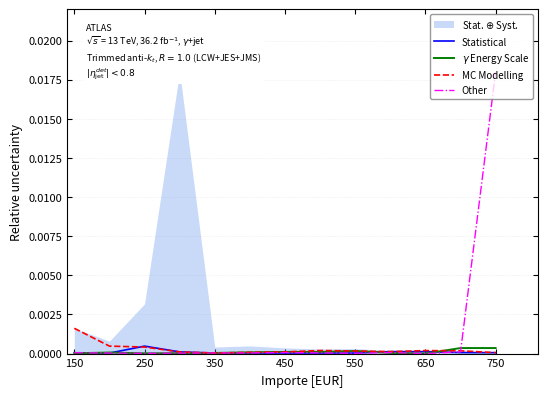

The Other series shows 0.0 at 250. True or false?

True